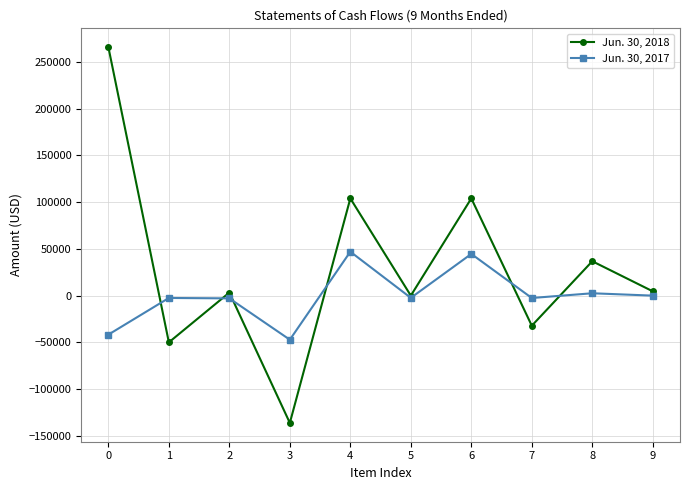

True or false: Jun. 30, 2017 has a value of 2533 at 8.

True